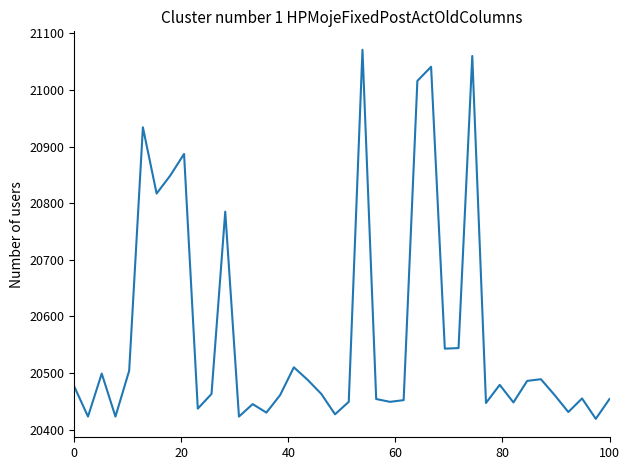

What is the difference between the maximum and minimum values?

652